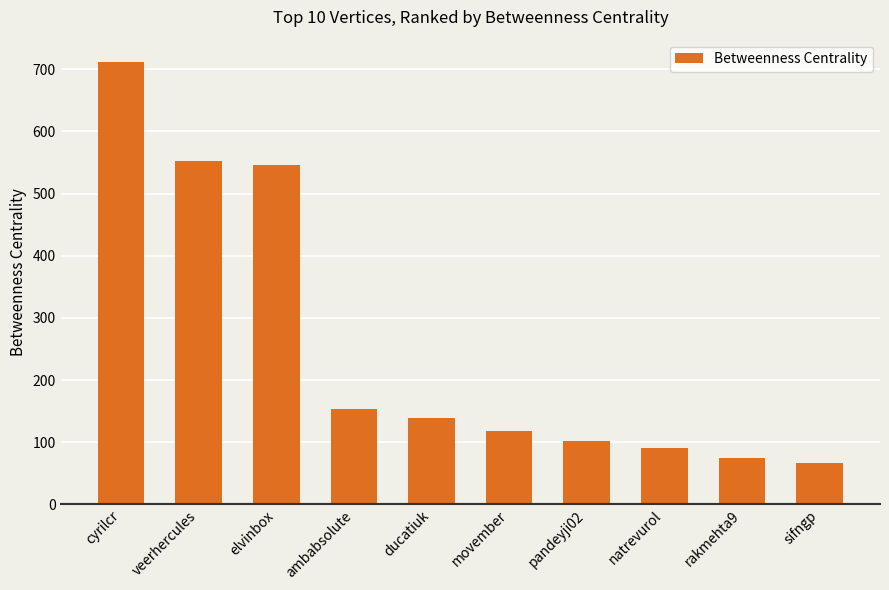

True or false: the data shows 153.7 at veerhercules.

False